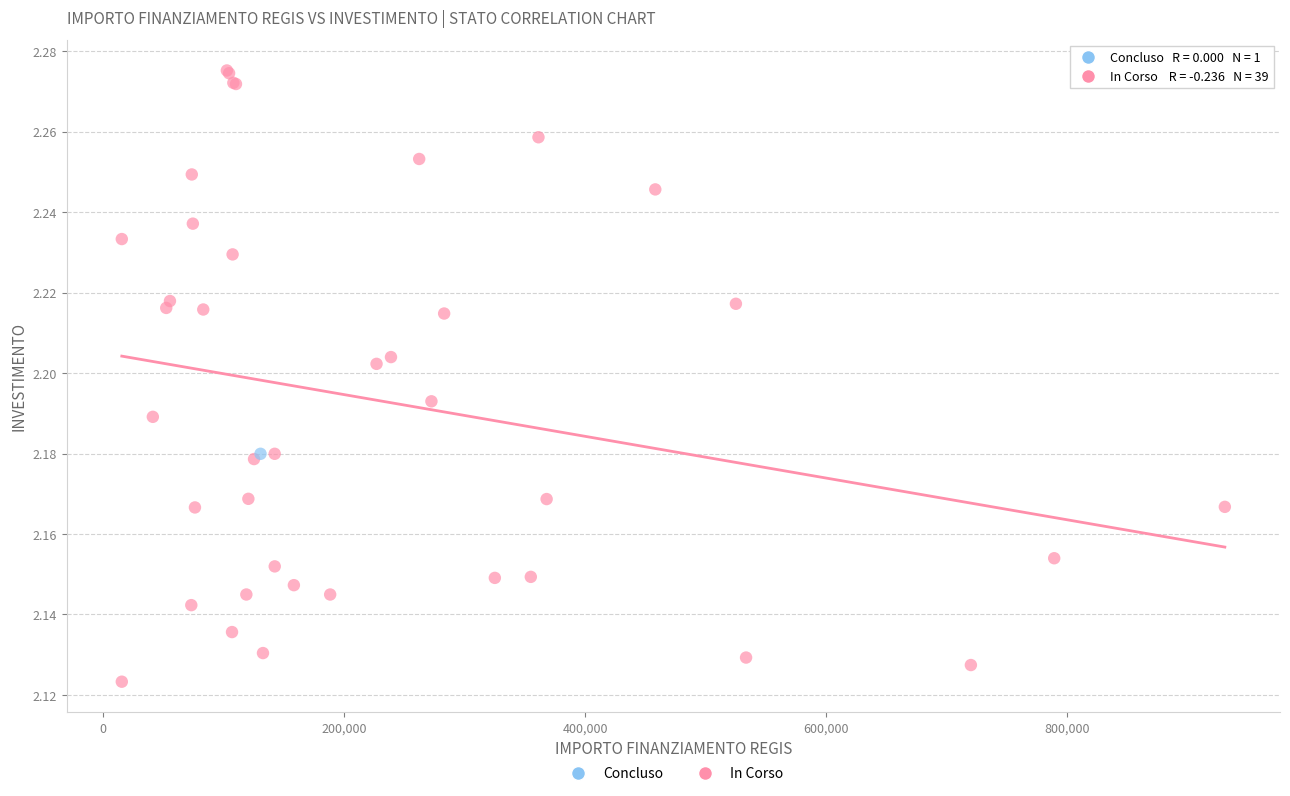

What are all the series names shown in the legend?

Concluso, In Corso